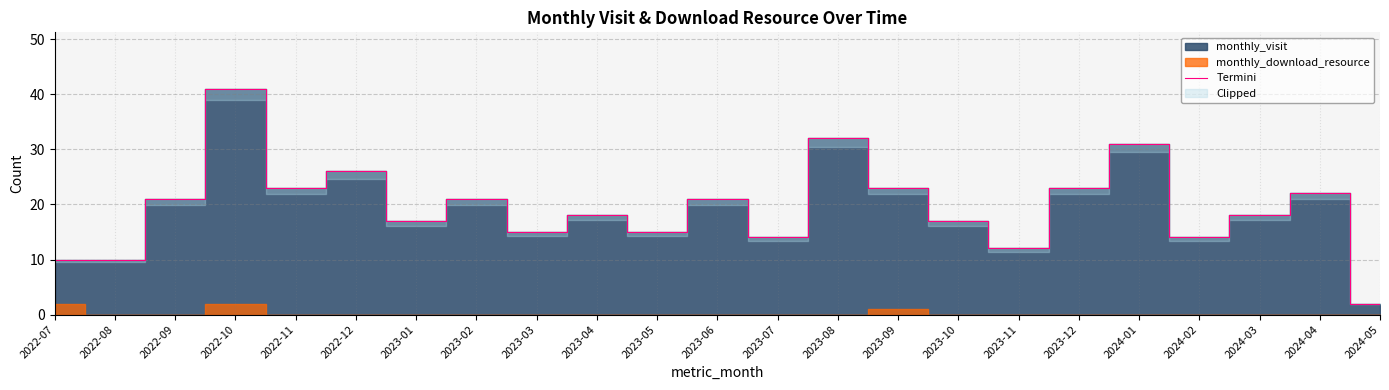

What is the label of the 5th point from the right?

2024-01